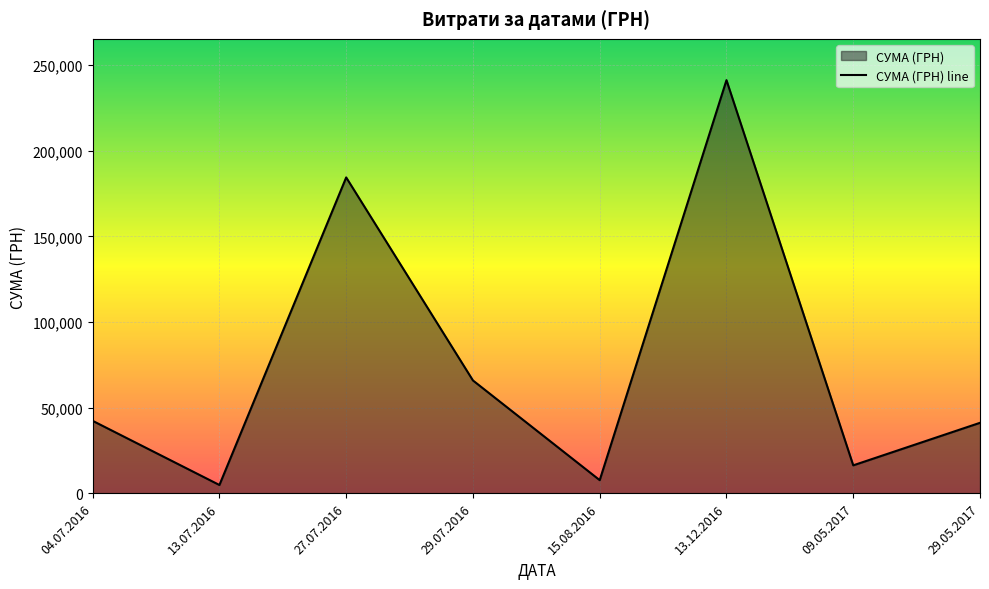

True or false: there are more than 2 points higher than both neighbors.

False